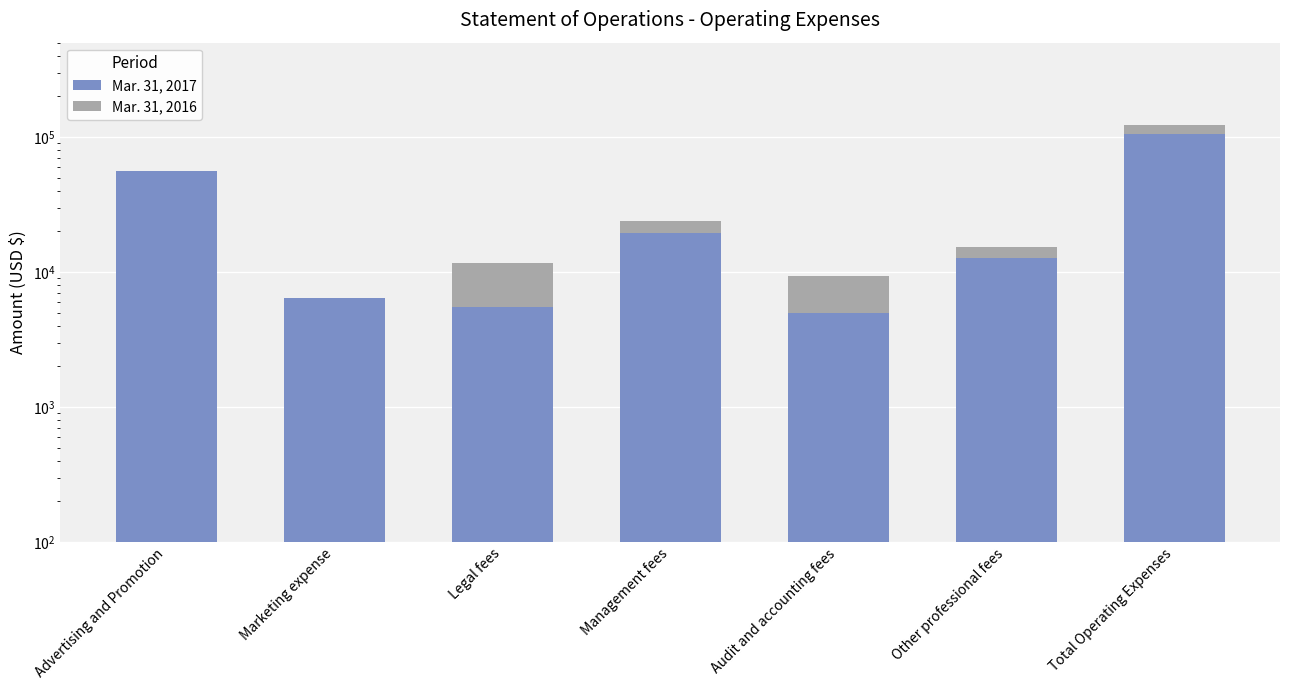

Is it true that Mar. 31, 2017 equals 55935 at Advertising and Promotion?

True